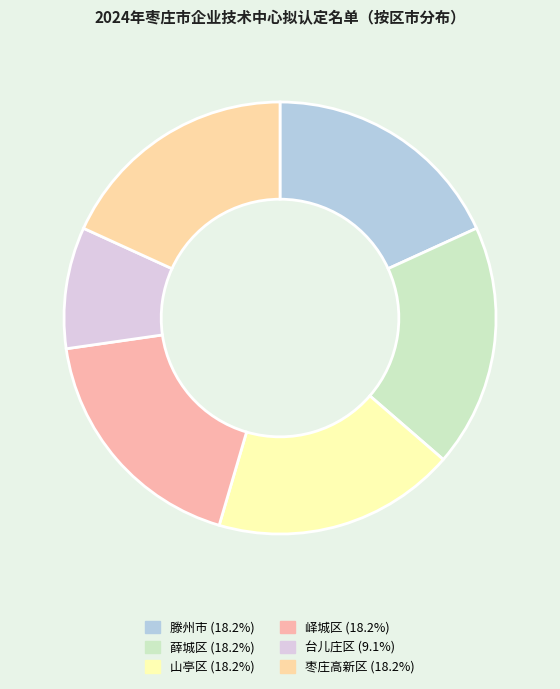

Is there any slice that represents more than half of the pie?

No